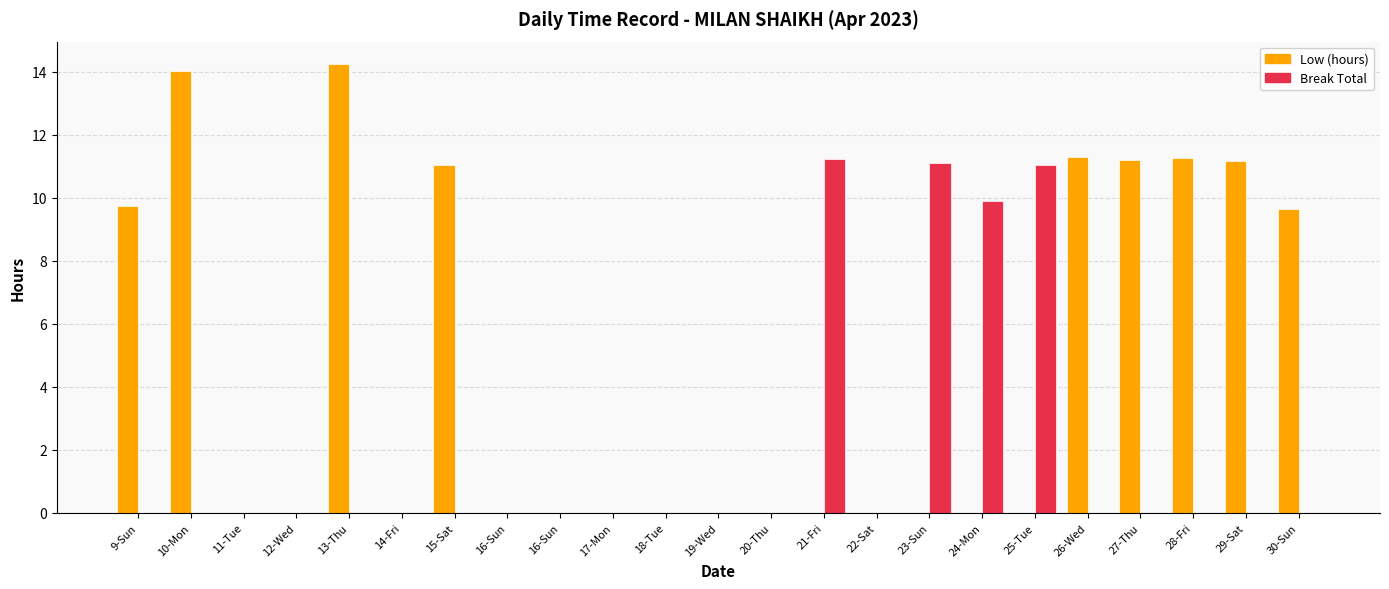

What are all the series names shown in the legend?

Low (hours), Break Total